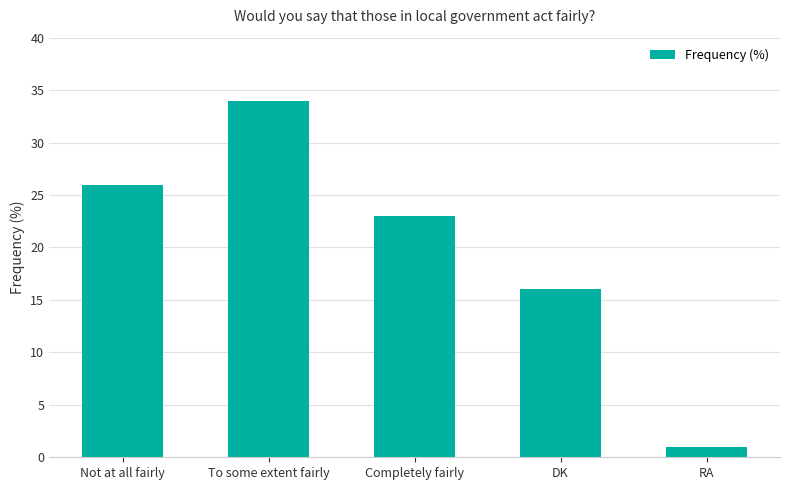

What is the minimum value shown in the chart?

1